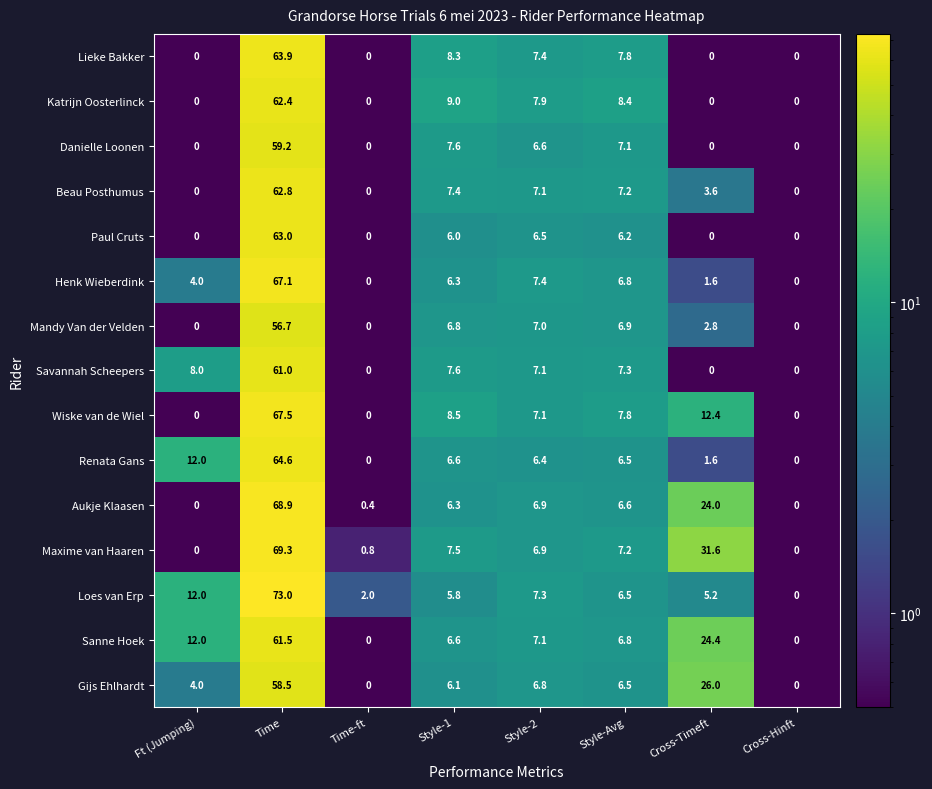

Which series has the largest total across all categories?

Maxime van Haaren